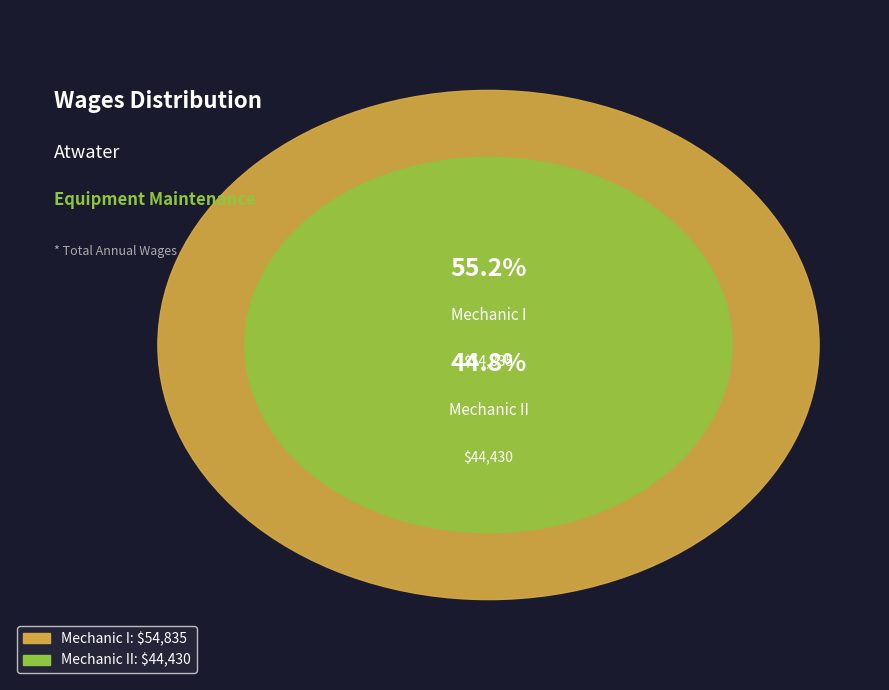

The Mechanic I slice represents 63% of the pie. True or false?

False